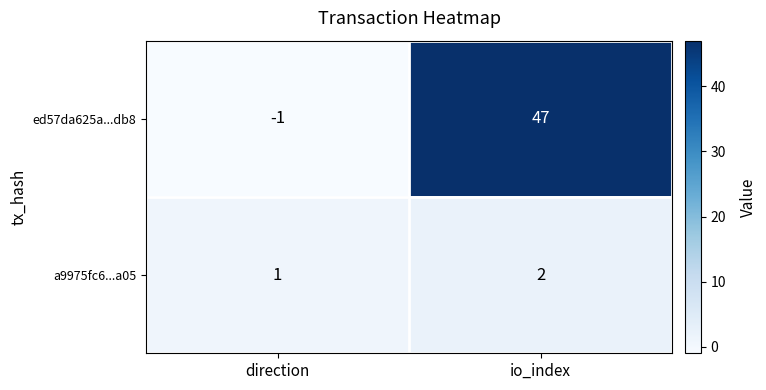

What is the average value of the ed57da625a...db8 series?

23